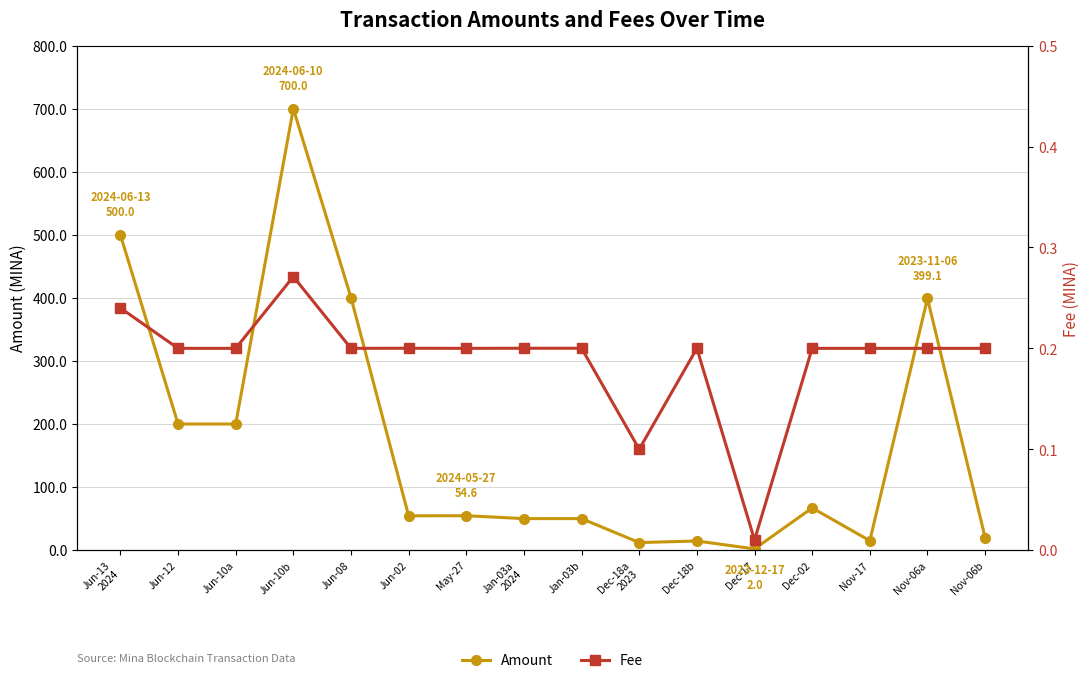

How many data points does each series have?

16